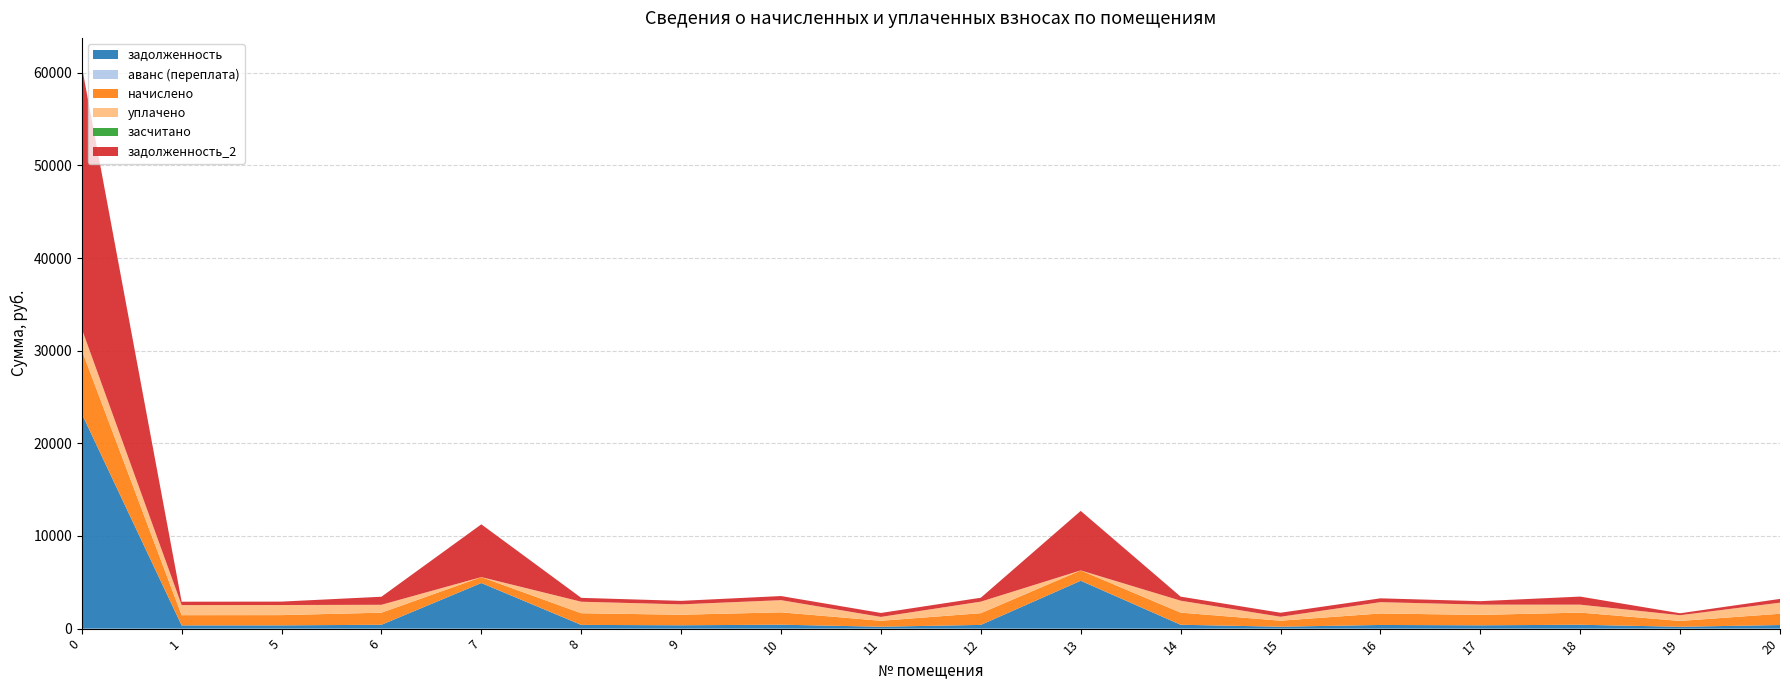

Reading left to right, transcribe all the data shown in this chart.

задолженность: 23213.3	351.9	353.3	416.8	4923.2	402.3	362.9	425.7	204.9	403.6	5168.9	418.1	207.7	396.1	358.8	418.8	200.8	388.5
аванс (переплата): 0.0	0.0	0.0	0.0	0.0	0.0	0.0	0.0	0.0	0.0	0.0	0.0	0.0	0.0	0.0	0.0	0.0	0.0
начислено: 6862.3	1101.6	1105.9	1304.6	641.5	1259.3	1136.2	1332.7	641.5	1263.6	1116.7	1309.0	650.2	1239.8	1123.2	1311.1	628.6	1216.1
уплачено: 2300.9	1086.3	1090.6	851.6	0.0	1241.8	1120.4	1314.2	418.8	1246.0	0.0	1290.8	424.4	1222.6	1107.6	855.9	619.8	1199.2
засчитано: 0.0	0.0	0.0	0.0	0.0	0.0	0.0	0.0	0.0	0.0	0.0	0.0	0.0	0.0	0.0	0.0	0.0	0.0
задолженность_2: 28359.0	367.2	368.6	869.8	5696.4	419.8	378.7	444.2	427.7	421.2	6423.7	436.3	433.4	413.3	374.4	874.1	209.5	405.4